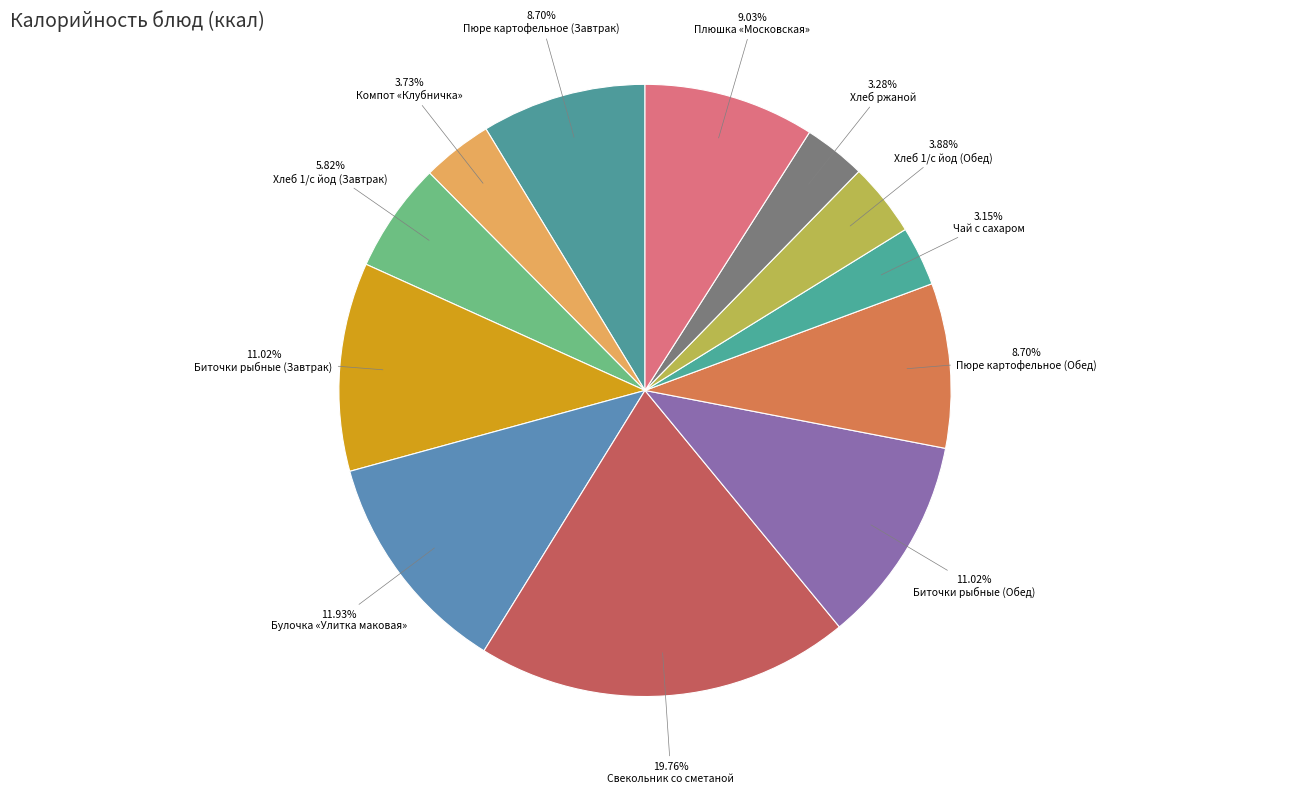

Does any single category account for the majority?

No